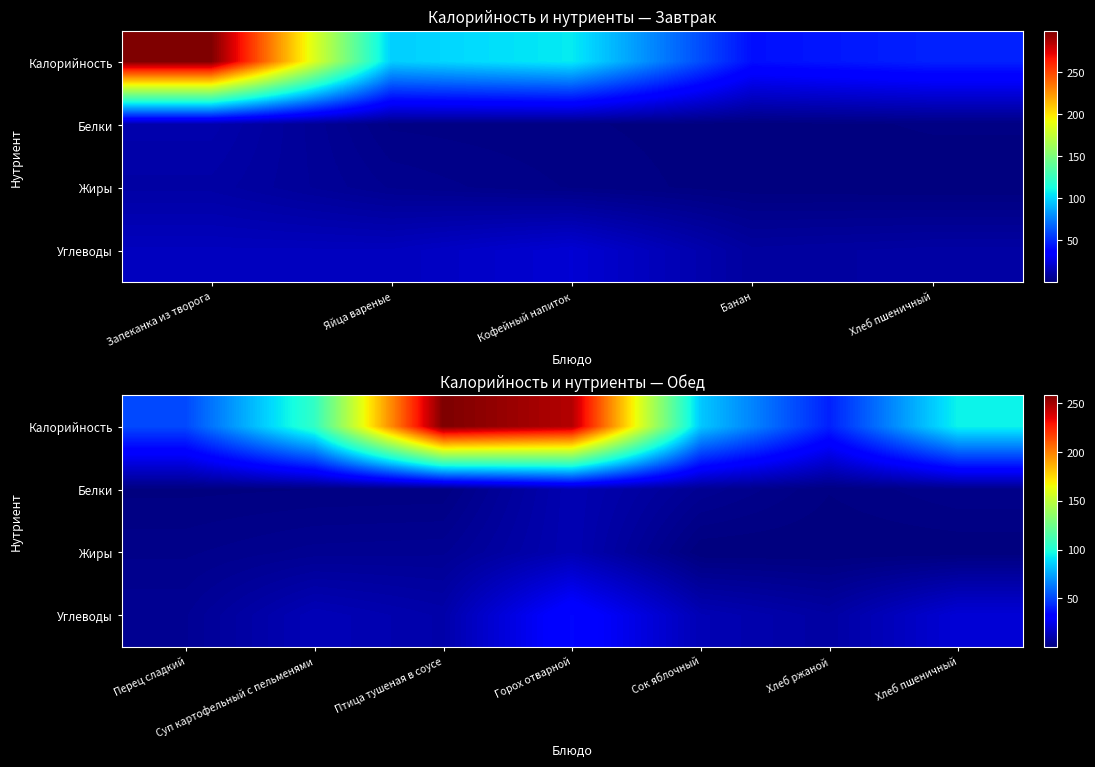

How many values in the Белки series exceed 1?

6